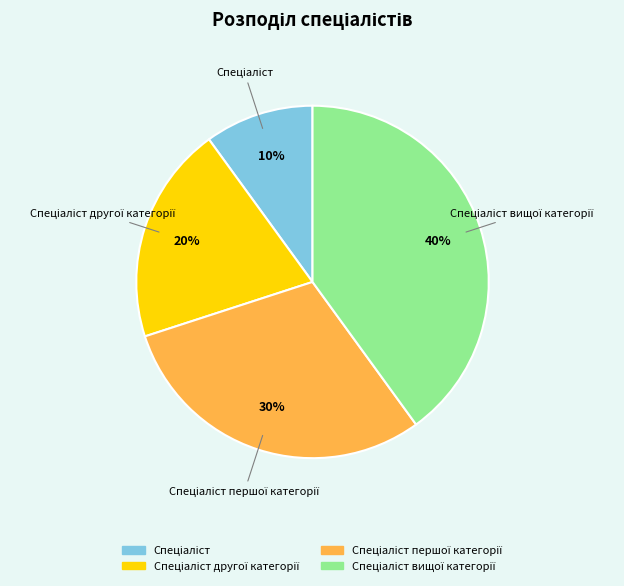

Is there any slice that represents more than half of the pie?

No